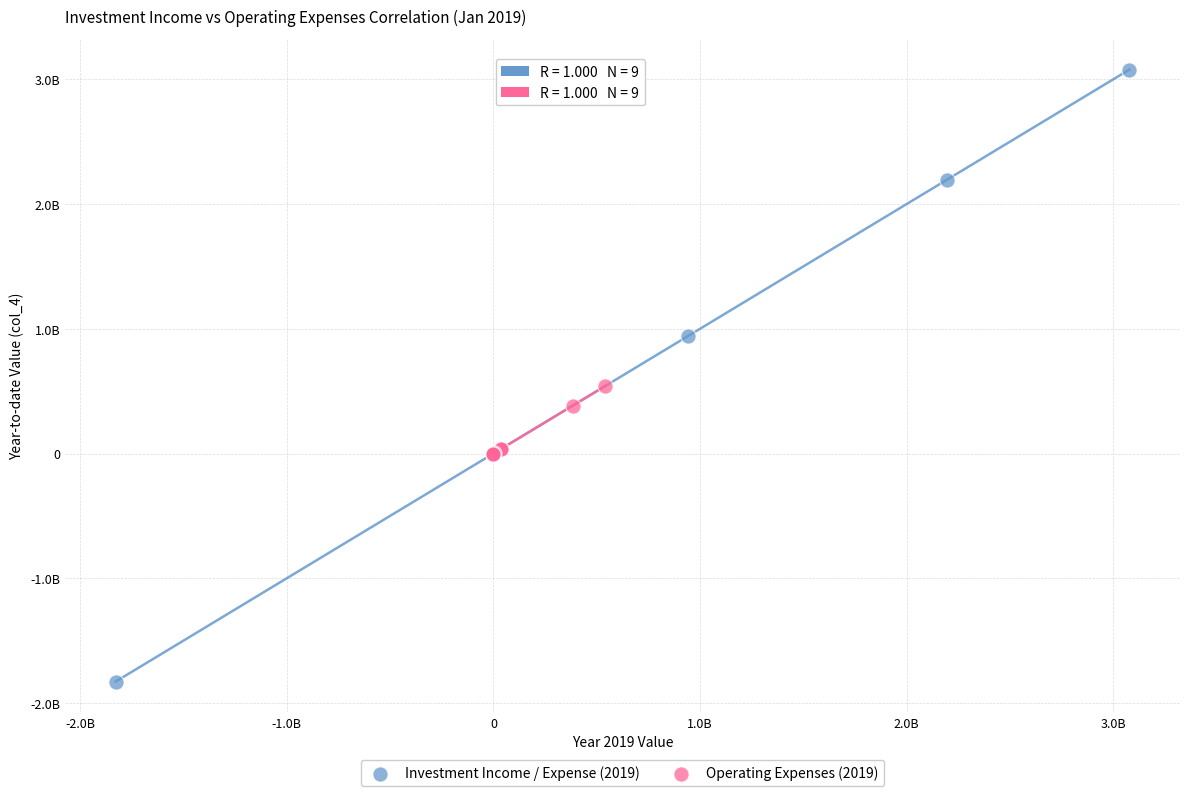

What are all the series names shown in the legend?

Investment Income / Expense (2019), Operating Expenses (2019)